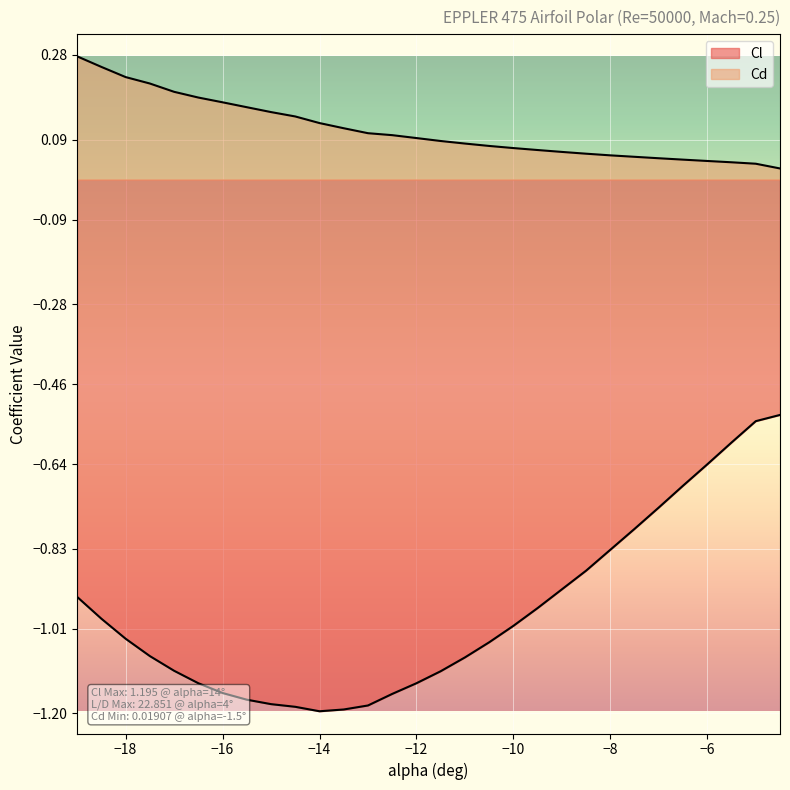

Reading left to right, extract all data points from this chart.

Cl: -19=-0.9	-18.5=-1.0	-18=-1.0	-17.5=-1.1	-17=-1.1	-16.5=-1.1	-16=-1.2	-15.5=-1.2	-15=-1.2	-14.5=-1.2	-14=-1.2	-13.5=-1.2	-13=-1.2	-12.5=-1.2	-12=-1.1	-11.5=-1.1	-11=-1.1	-10.5=-1.0	-10=-1.0	-9.5=-1.0	-9=-0.9	-8.5=-0.9	-8=-0.8	-7.5=-0.8	-7=-0.7	-6.5=-0.7	-6=-0.6	-5.5=-0.6	-5=-0.5	-4.5=-0.5
Cd: -19=0.3	-18.5=0.3	-18=0.2	-17.5=0.2	-17=0.2	-16.5=0.2	-16=0.2	-15.5=0.2	-15=0.2	-14.5=0.1	-14=0.1	-13.5=0.1	-13=0.1	-12.5=0.1	-12=0.1	-11.5=0.1	-11=0.1	-10.5=0.1	-10=0.1	-9.5=0.1	-9=0.1	-8.5=0.1	-8=0.1	-7.5=0.1	-7=0.0	-6.5=0.0	-6=0.0	-5.5=0.0	-5=0.0	-4.5=0.0